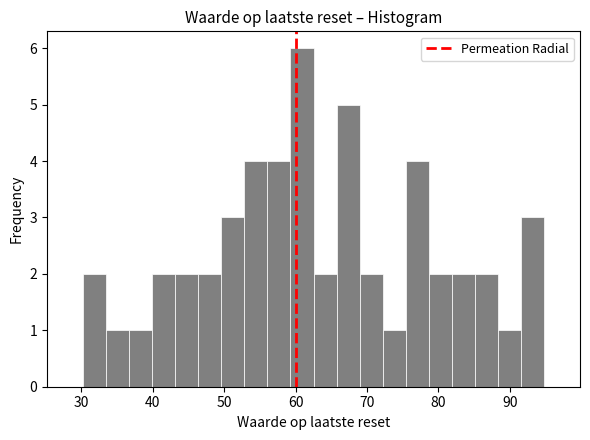

Read against the x-axis, roughly where is the centre of the tallest bar?

61